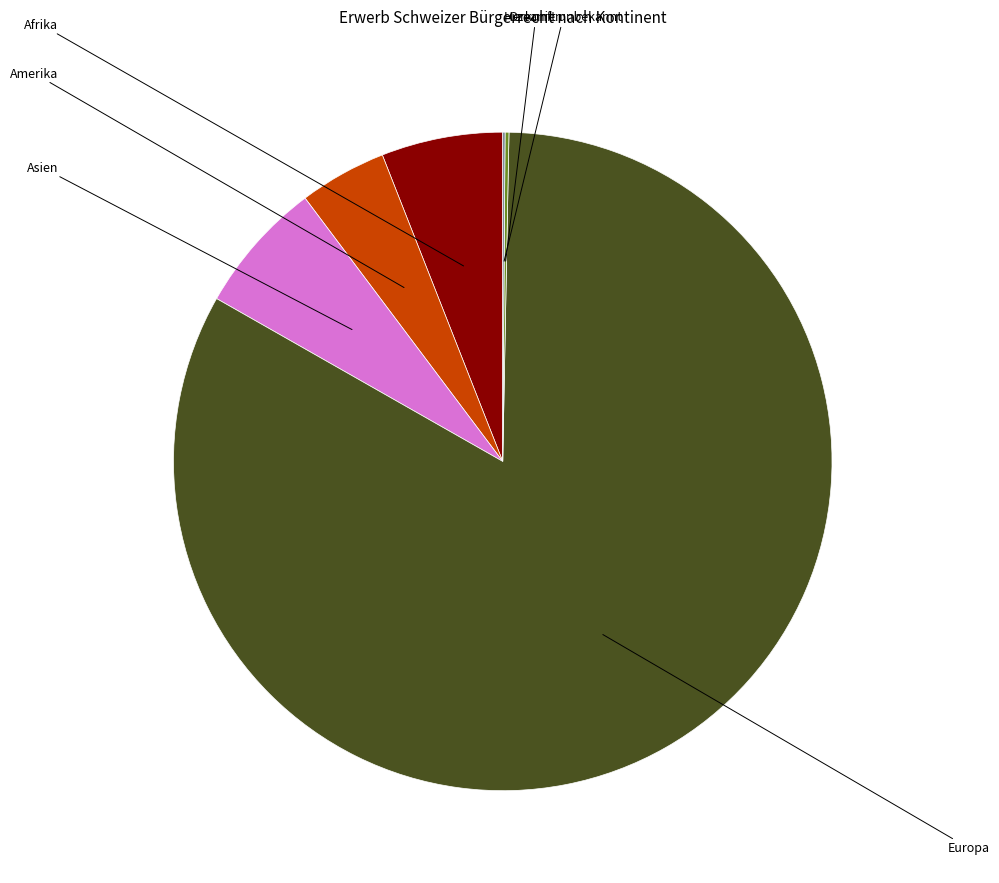

To the nearest percent, what is the difference between the largest and smallest slice percentages?

83%